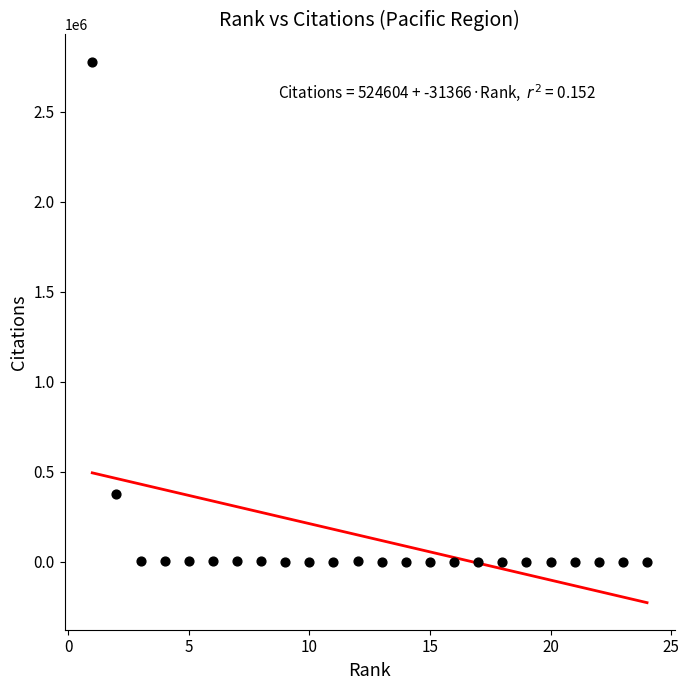

What is the range of Y values (max minus min)?

2778697